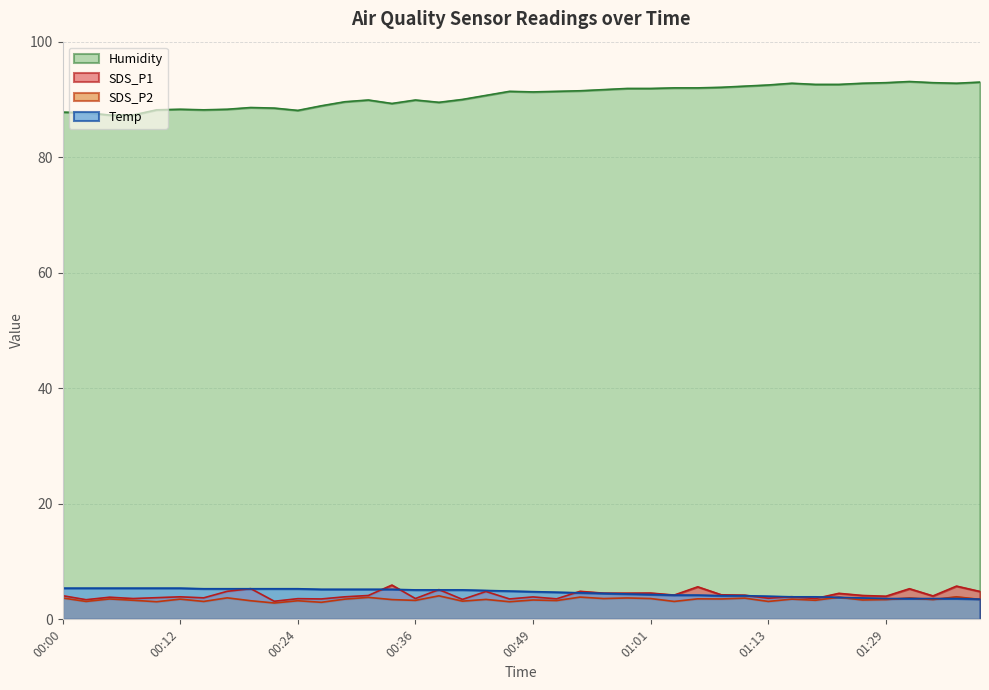

Which series has the largest range (max minus min)?

Humidity